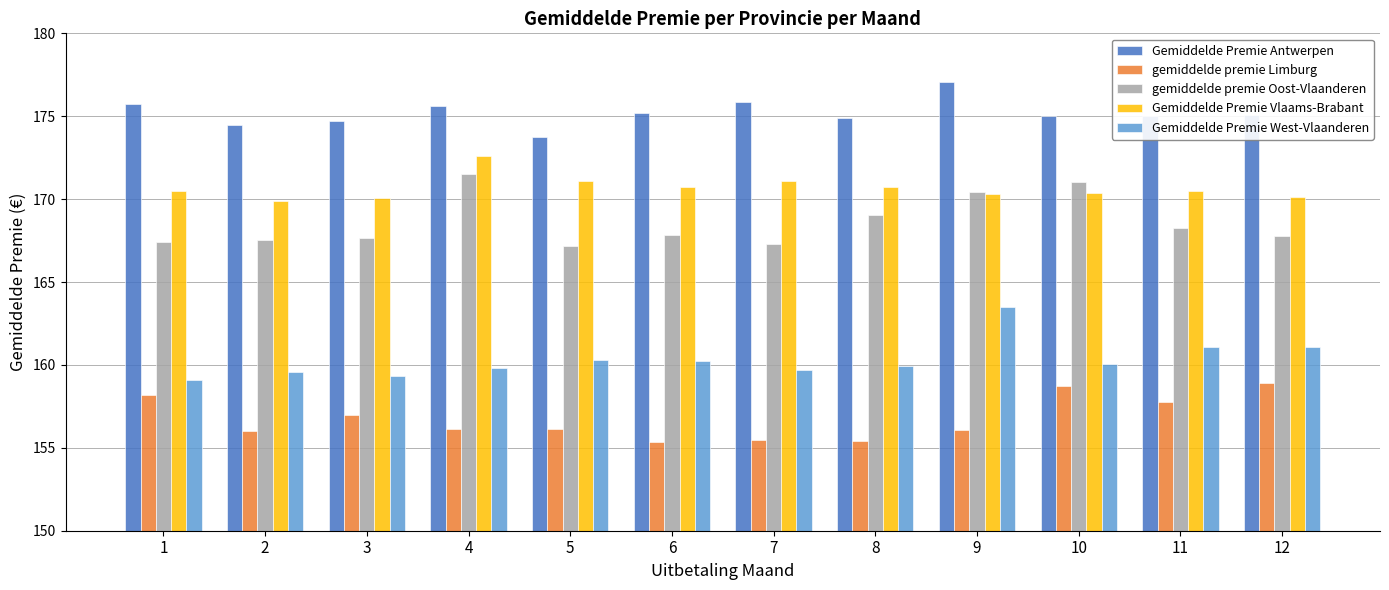

Is the value of gemiddelde premie Oost-Vlaanderen at 4 greater than the value of Gemiddelde Premie Vlaams-Brabant at 4?

No